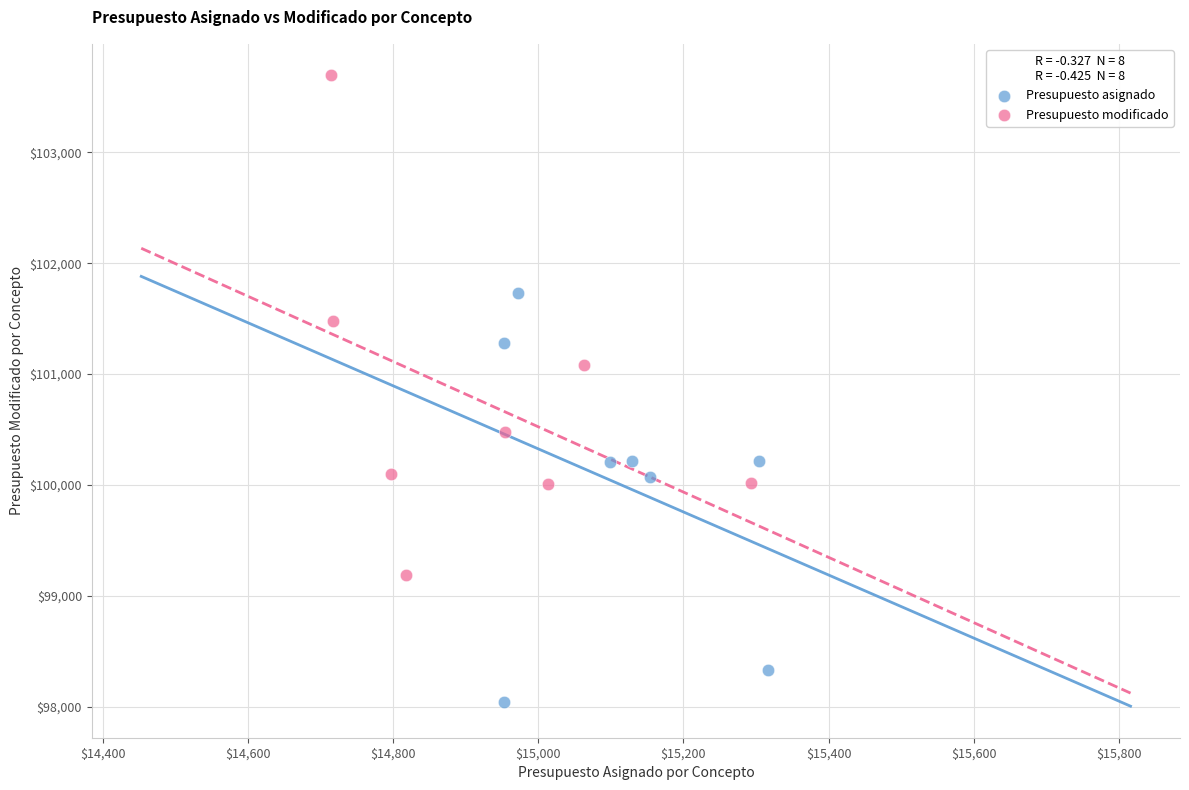

Which series contains the lowest Y value?

Presupuesto asignado